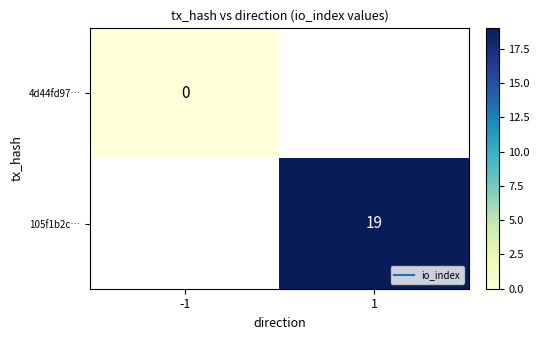

Between -1 and 1, which is larger?

1